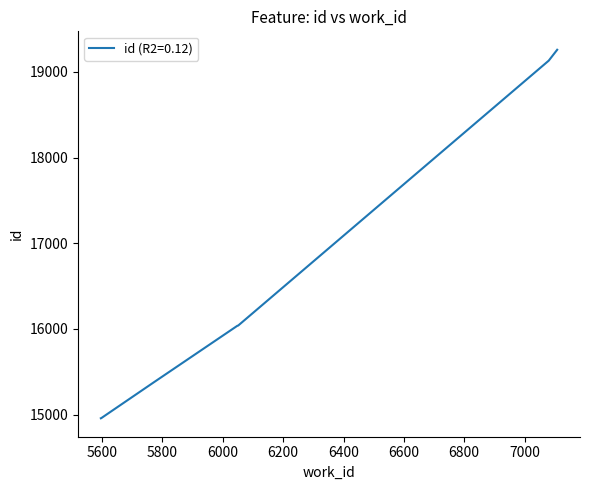

What is the sum of all values?

131787